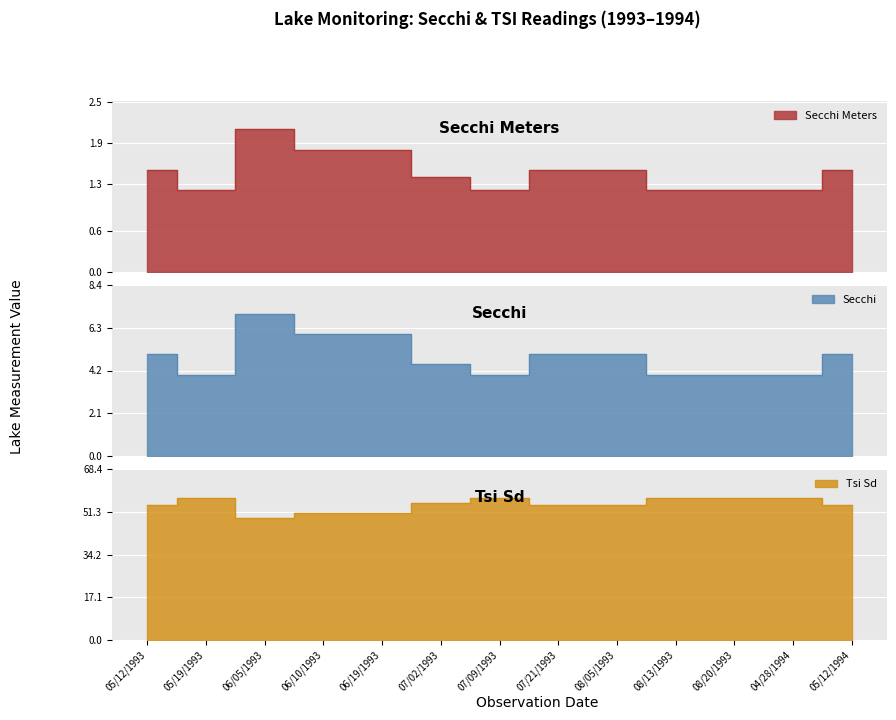

True or false: Tsi Sd and Secchi intersect in this chart.

False